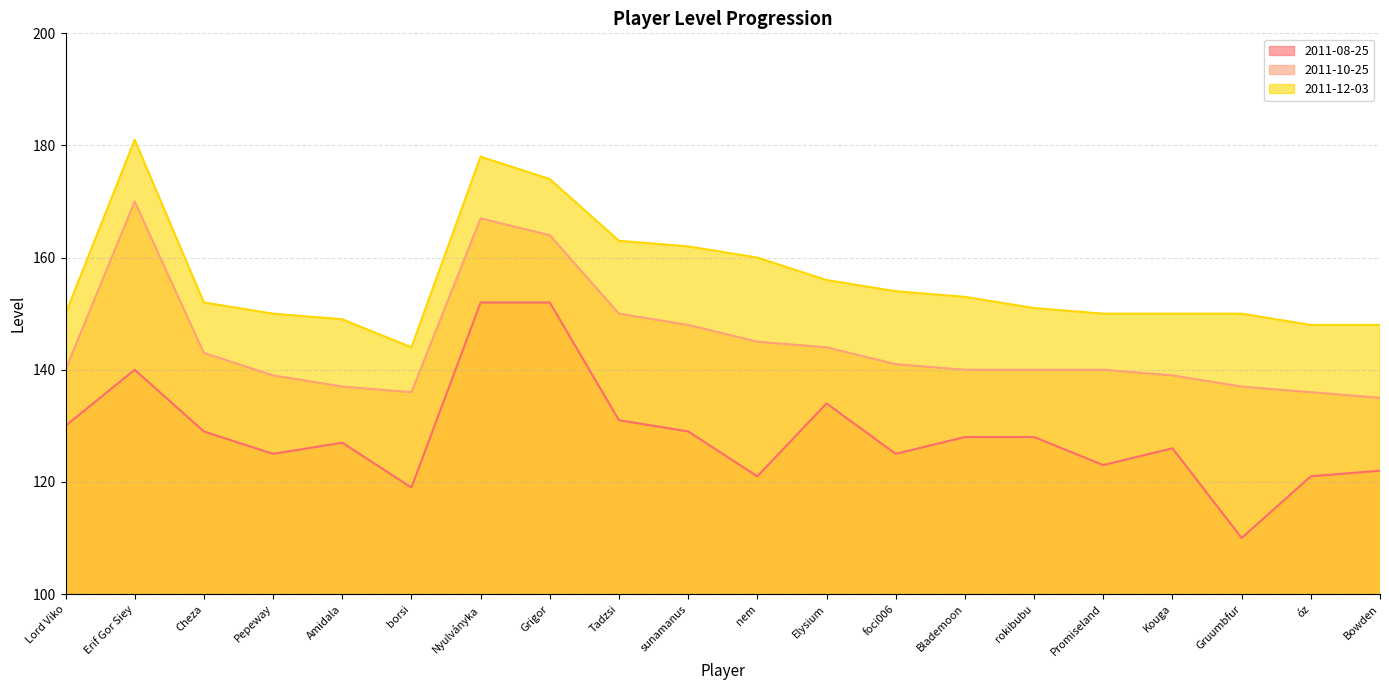

What is the difference between the second highest and second lowest values in the 2011-12-03 series?

30